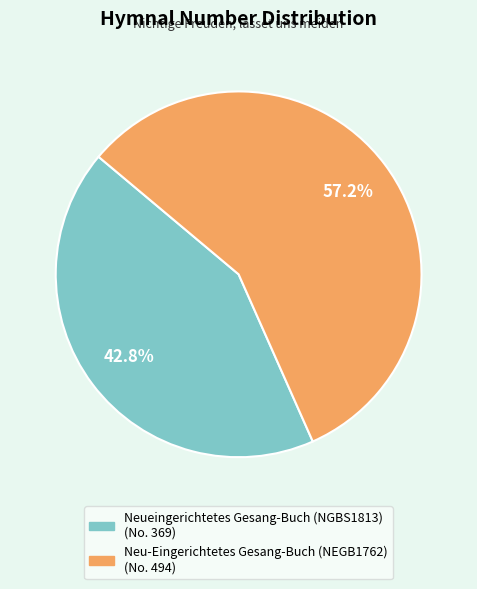

What is the total percentage of Neueingerichtetes Gesang-Buch (NGBS1813) and Neu-Eingerichtetes Gesang-Buch (NEGB1762)?

100.0%